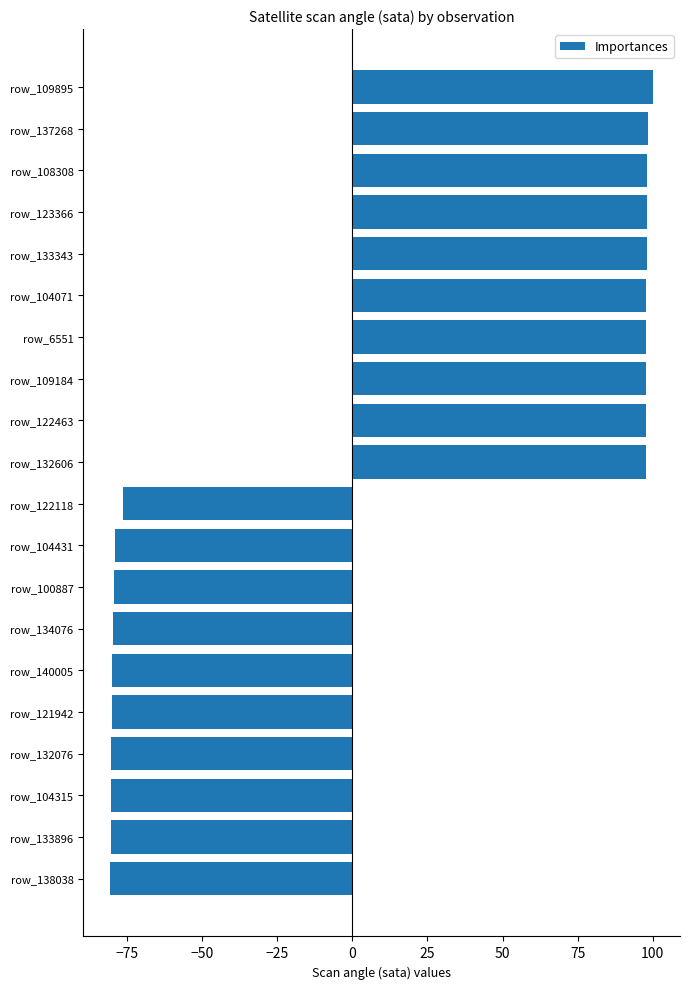

What is the difference between the maximum and minimum values?

180.5